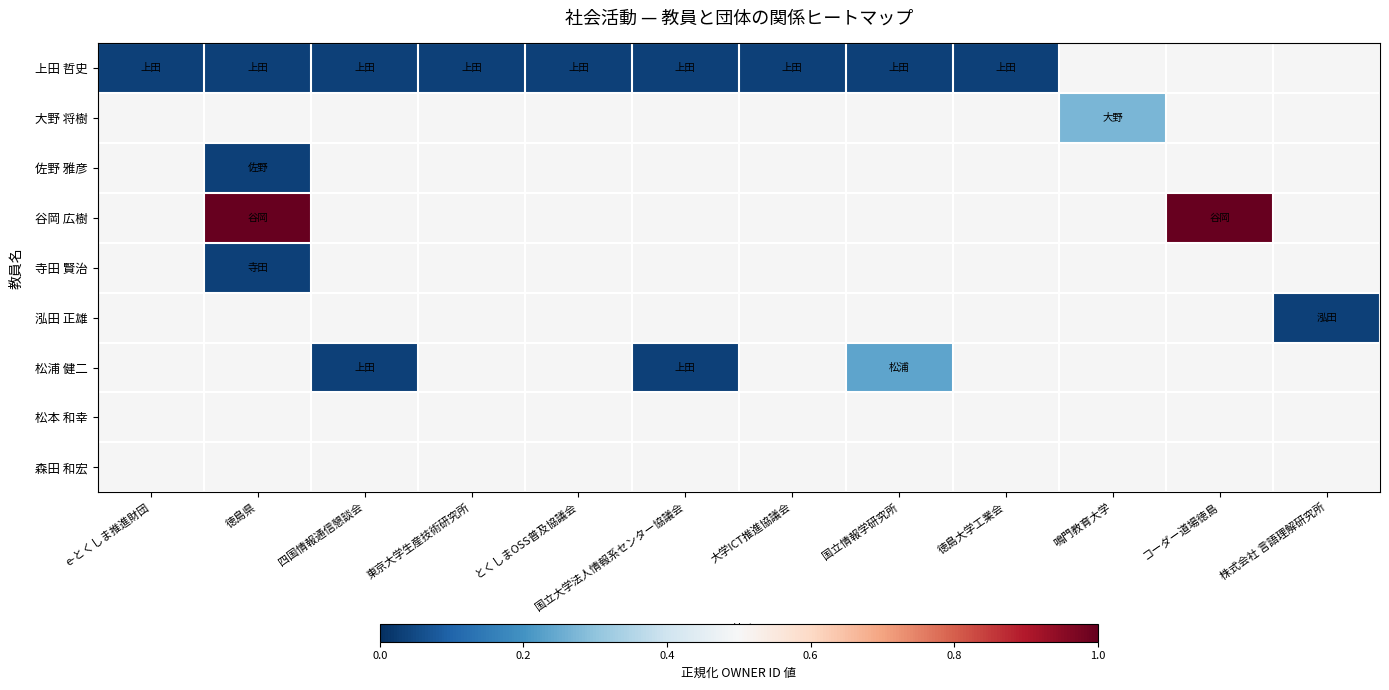

List the labels in order of 大野 将樹 value, largest first.

e-とくしま推進財団, 徳島県, 四国情報通信懇談会, 東京大学生産技術研究所, とくしまOSS普及協議会, 国立大学法人情報系センター協議会, 大学ICT推進協議会, 国立情報学研究所, 徳島大学工業会, 鳴門教育大学, コーダー道場徳島, 株式会社 言語理解研究所